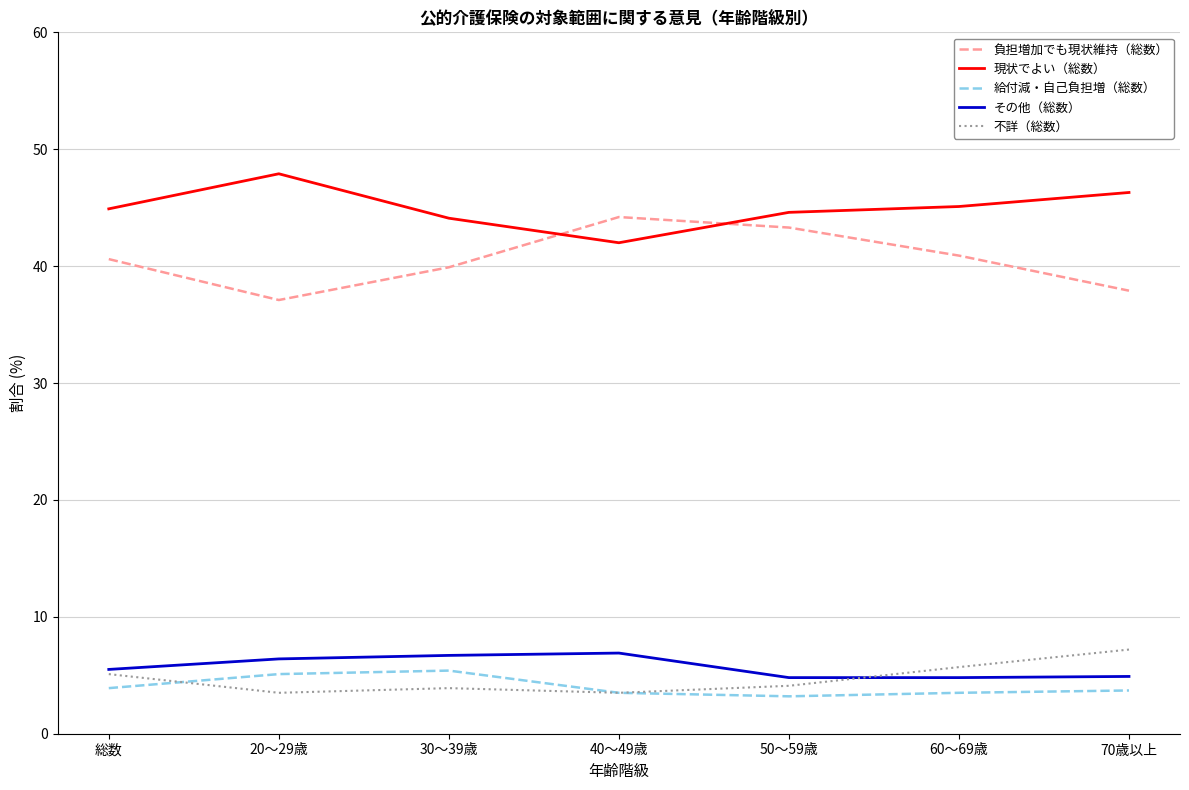

What is the difference between the その他（総数） values at 40～49歳 and 20～29歳?

0.5